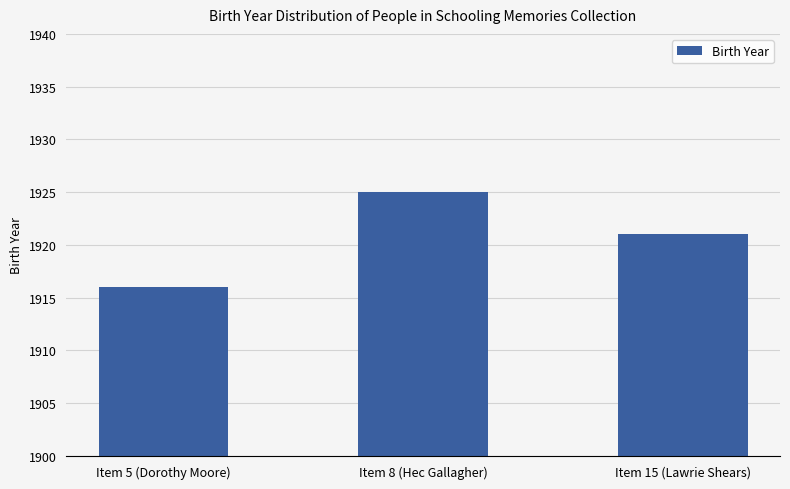

True or false: the data shows 550 at Item 8 (Hec Gallagher).

False